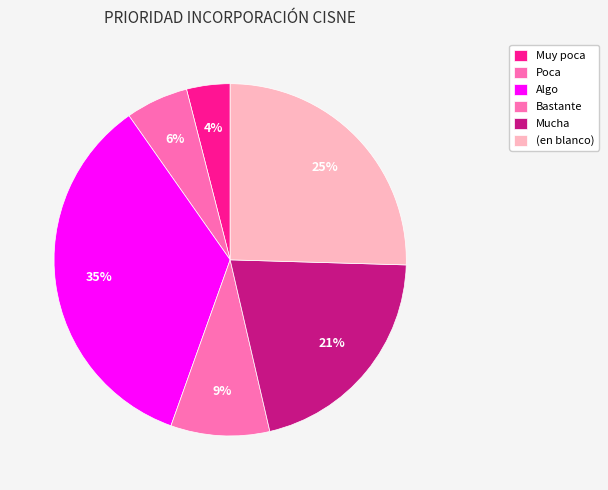

What percentage do Mucha and Algo together represent?

55.7%